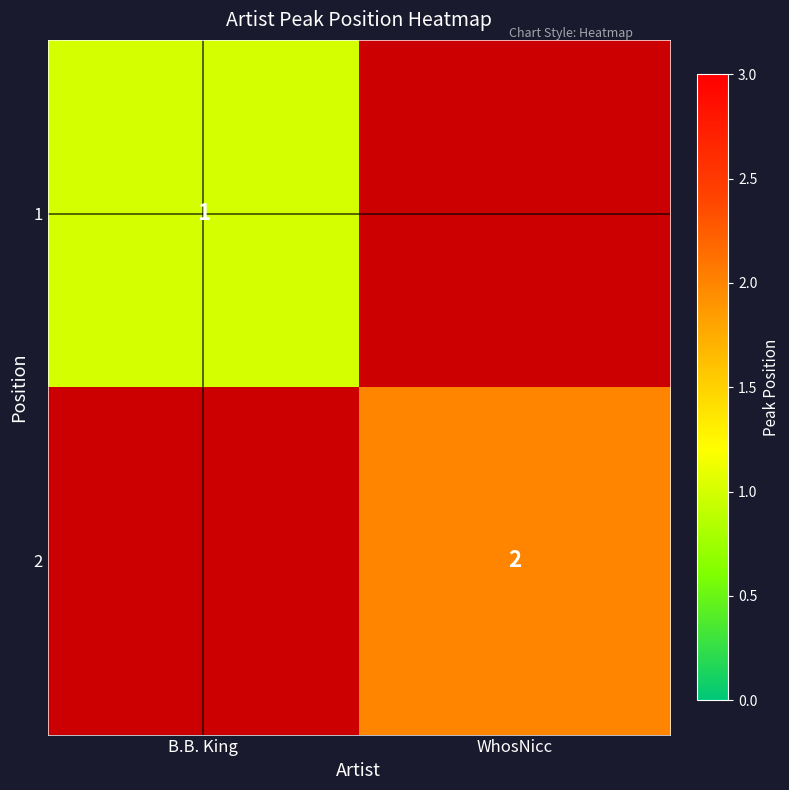

How many distinct data groups are displayed?

2